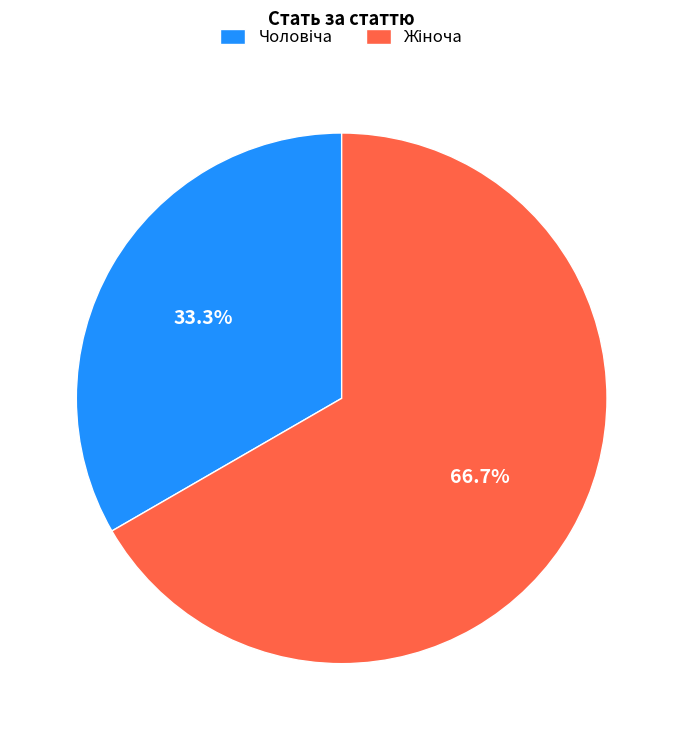

How many slices are in this pie chart?

2